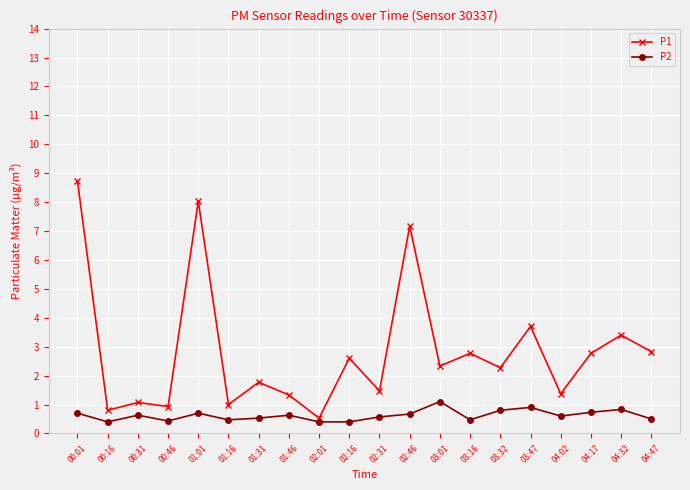

Count the P2 values in the range 0 to 1.

19